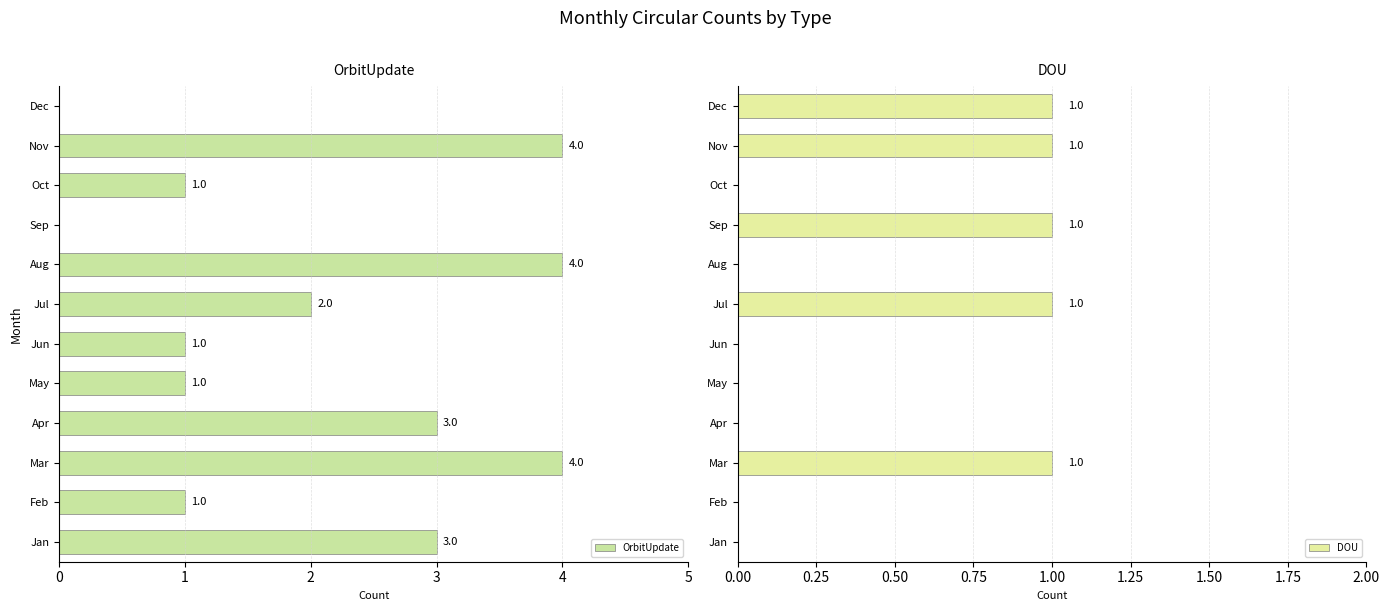

Is it true that OrbitUpdate equals 1 at May?

True